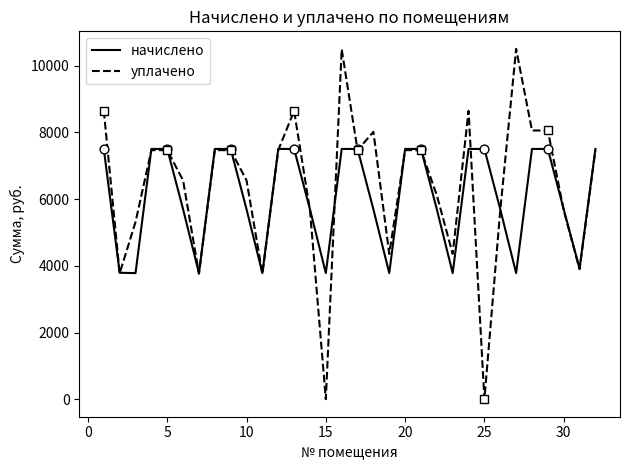

What is the greatest value displayed?

10505.9